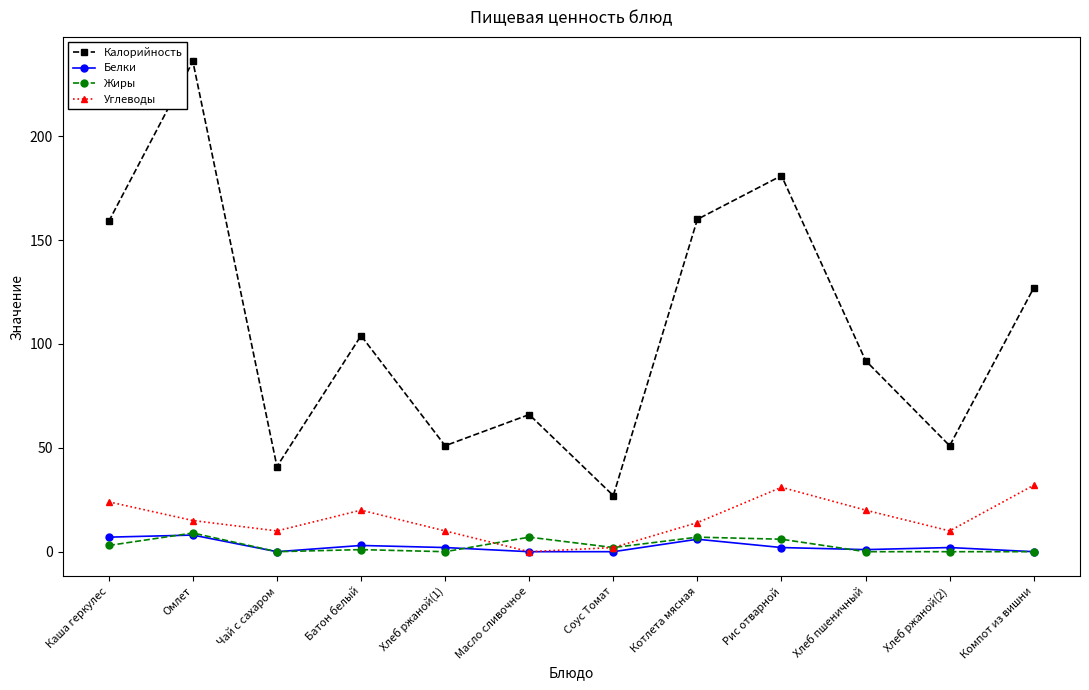

How many interior local valleys does the Калорийность series have?

4